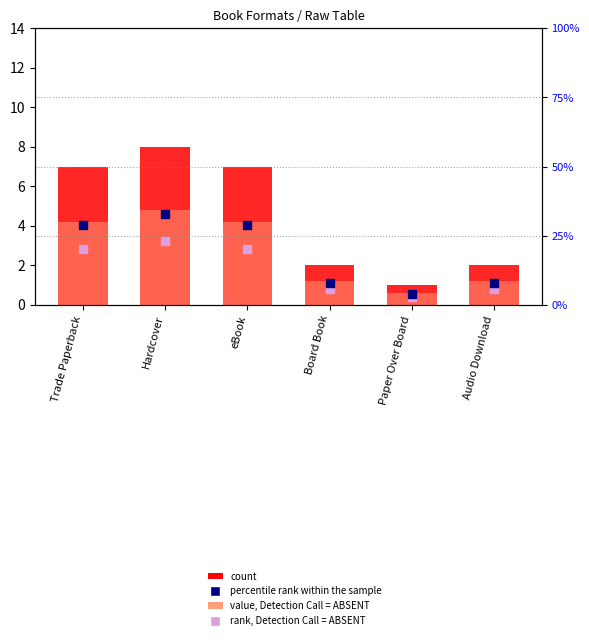

Which series has the largest total across all categories?

percentile rank within the sample